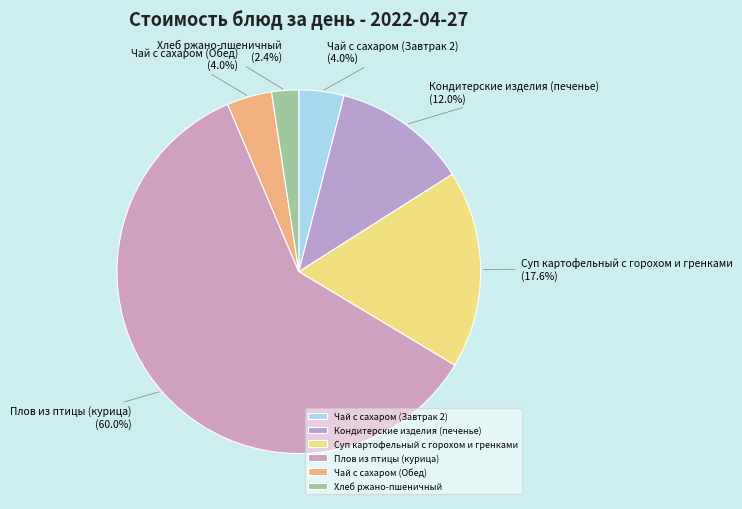

To the nearest percent, what portion does Хлеб ржано-пшеничный represent?

2%